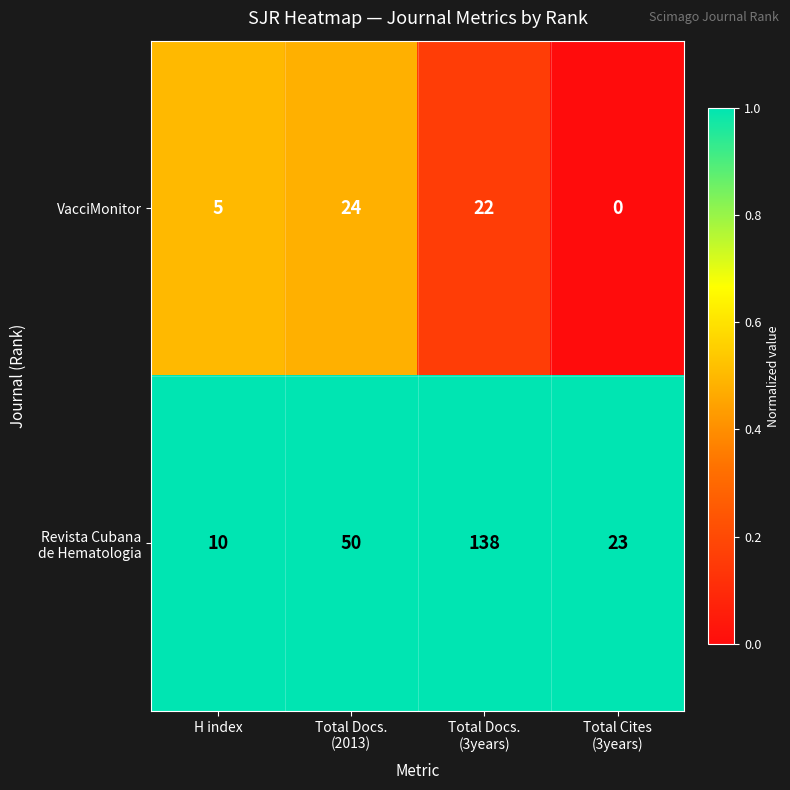

What is the maximum value shown in the chart?

138